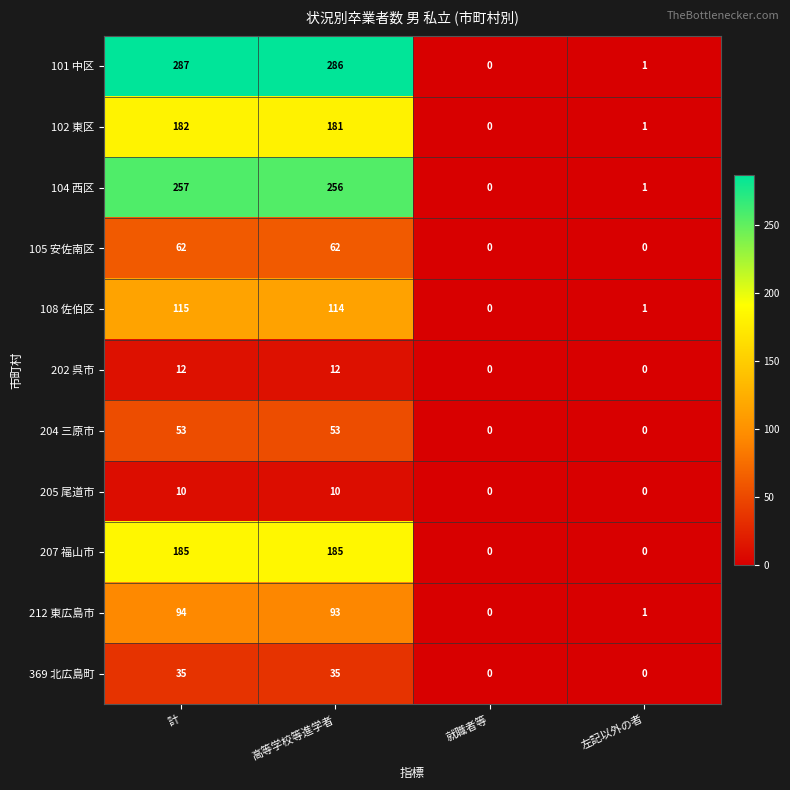

Where does the 102 東区 series first go above 181?

計